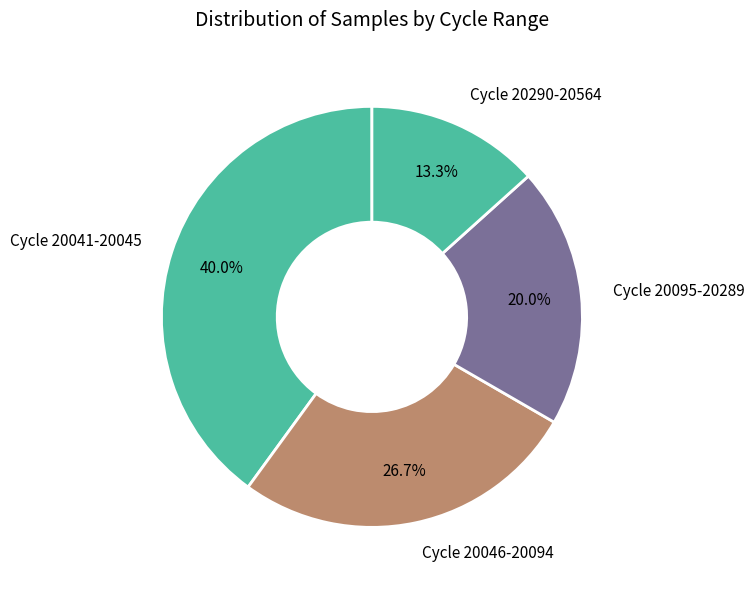

Is there any slice that represents more than half of the pie?

No